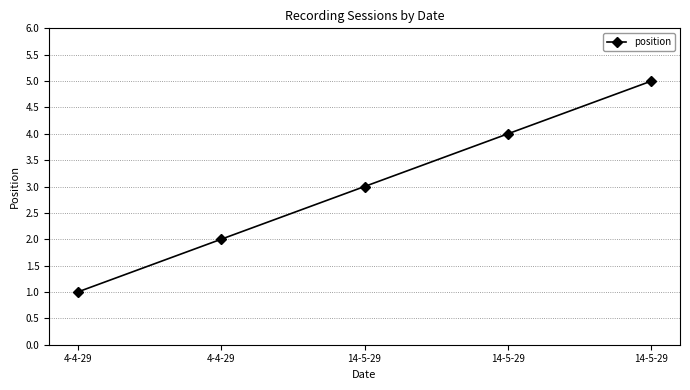

What is the label of the 1st point from the right?

14-5-29